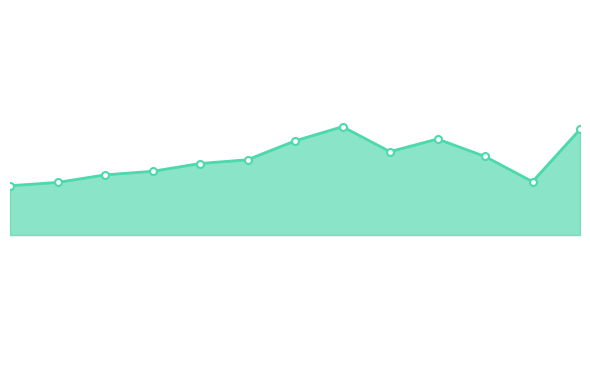

What is the value of the 2nd point from the left?

78.0